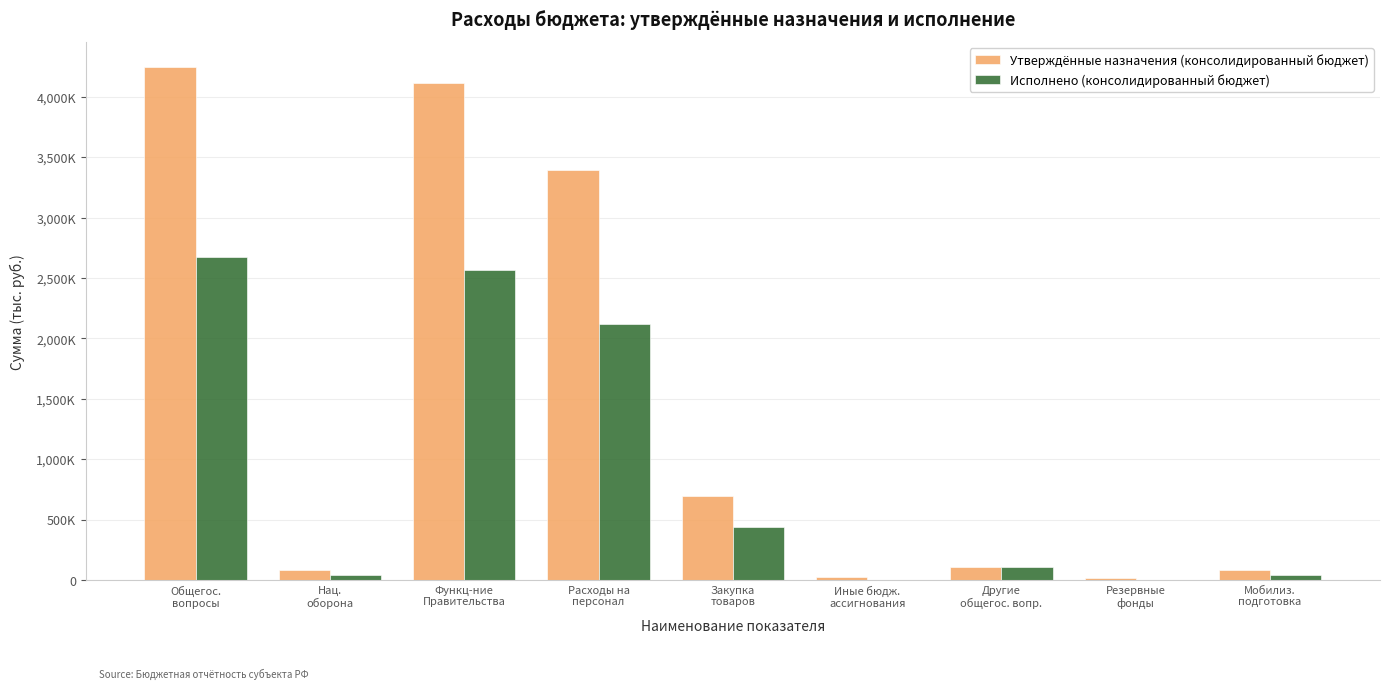

Are the bars grouped side by side (vs. stacked)?

Yes